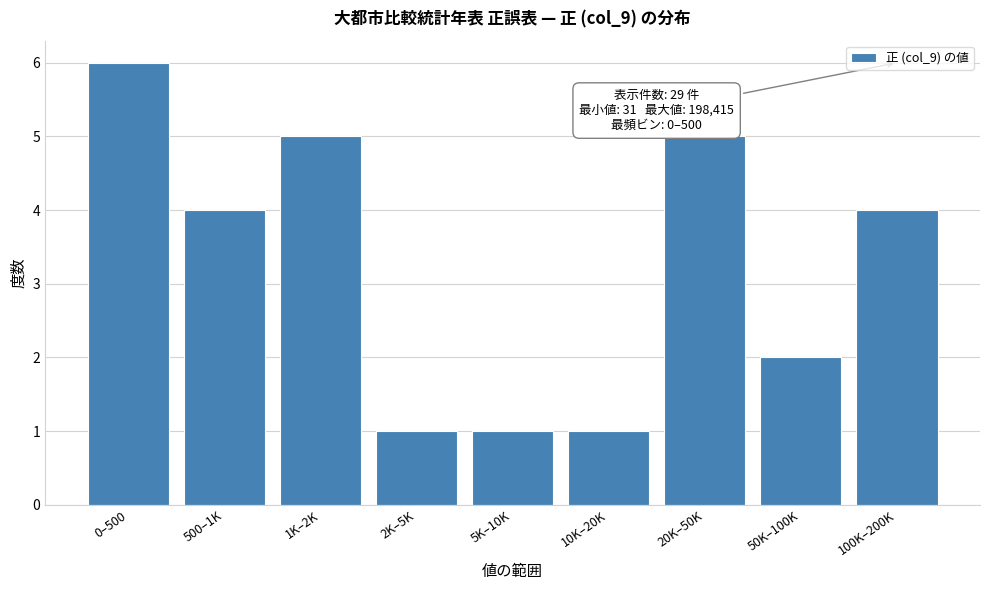

Reading left to right, transcribe all the data shown in this chart.

0–500=6	500–1K=4	1K–2K=5	2K–5K=1	5K–10K=1	10K–20K=1	20K–50K=5	50K–100K=2	100K–200K=4